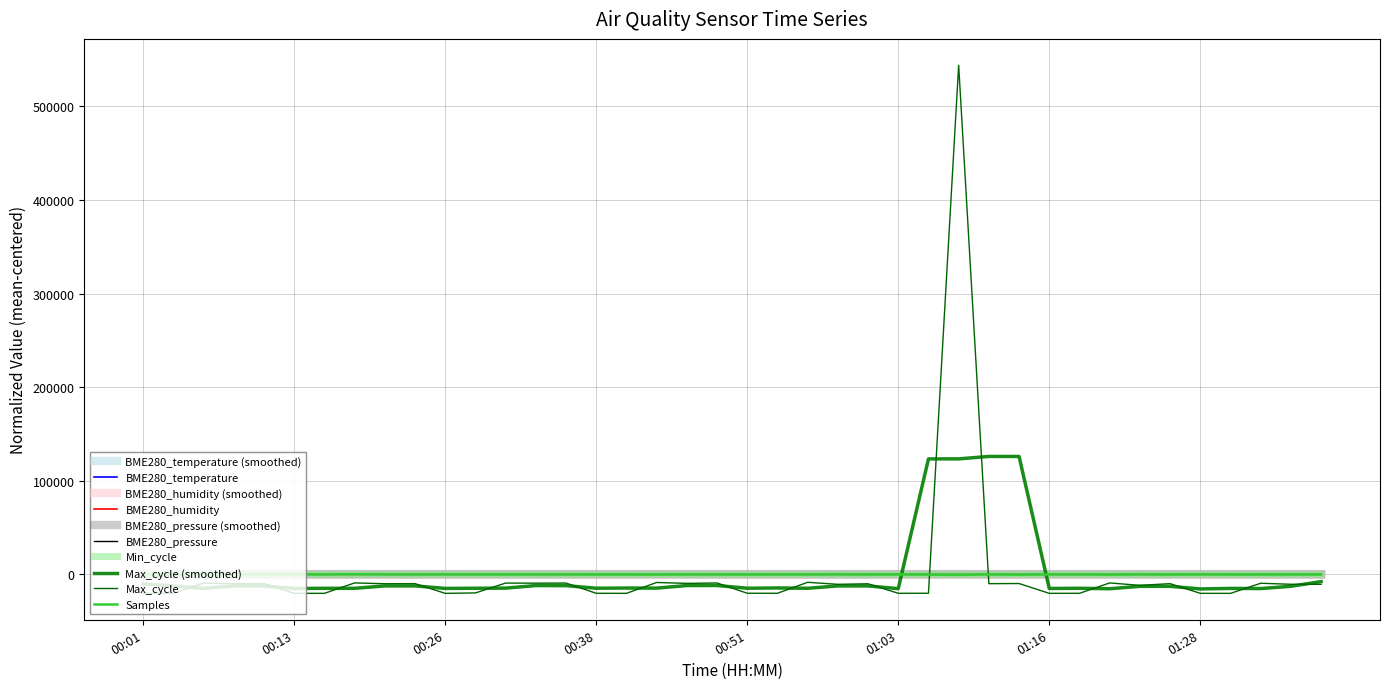

Does the chart have visible grid lines?

Yes